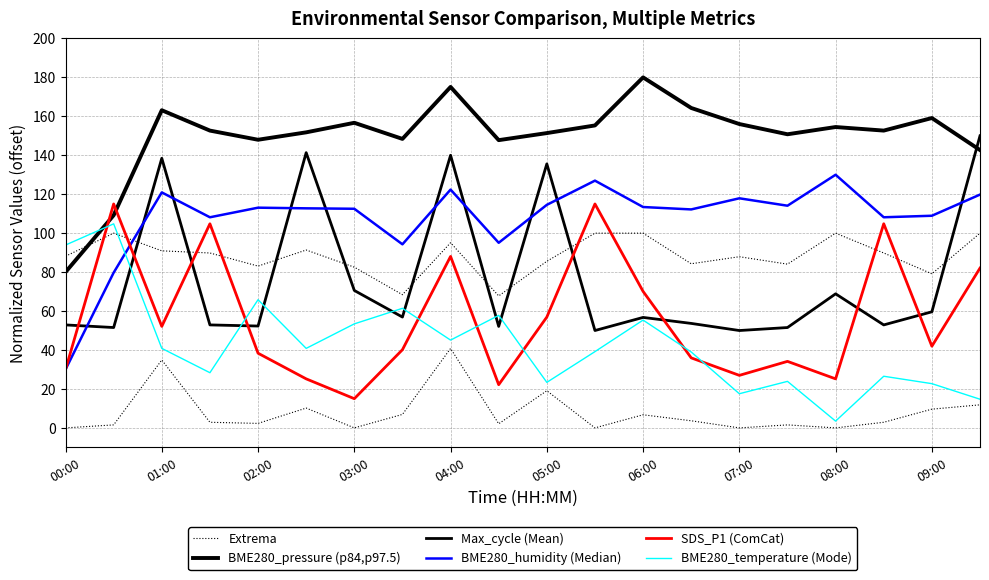

Reading left to right, extract all data points from this chart.

Extrema: 88.2	100.0	90.9	89.8	83.1	91.3	82.5	68.4	95.1	67.8	85.6	100.0	100.0	84.3	87.9	84.1	100.0	89.8	79.1	100.0
BME280_pressure (p84,p97.5): 80.0	109.2	163.1	152.7	148.0	151.8	156.7	148.4	175.1	147.8	151.4	155.3	180.0	164.3	156.0	150.8	154.5	152.7	159.1	142.7
Max_cycle (Mean): 52.9	51.5	138.5	52.9	52.3	141.3	70.6	56.9	140.0	52.1	135.6	50.0	56.7	53.7	50.0	51.5	68.8	52.9	59.6	150.0
BME280_humidity (Median): 30.0	79.7	120.9	108.2	113.1	112.8	112.5	94.3	122.4	95.1	114.5	127.0	113.4	112.2	117.9	114.1	130.0	108.2	108.9	119.8
SDS_P1 (ComCat): 30.0	115.0	52.1	104.8	38.4	25.2	15.0	40.1	88.1	22.2	56.9	115.0	70.1	36.0	27.0	34.2	25.2	104.8	41.9	82.1
BME280_temperature (Mode): 93.9	104.8	40.8	28.3	65.8	40.8	53.4	61.4	45.1	57.8	23.4	39.2	55.4	39.0	17.5	23.9	3.5	26.5	22.7	14.7